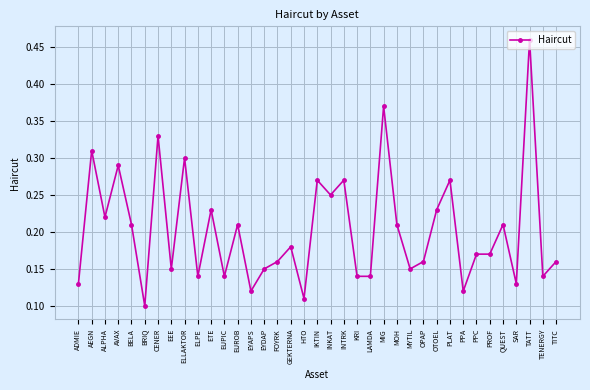

The value at PPA is 0.1. True or false?

True